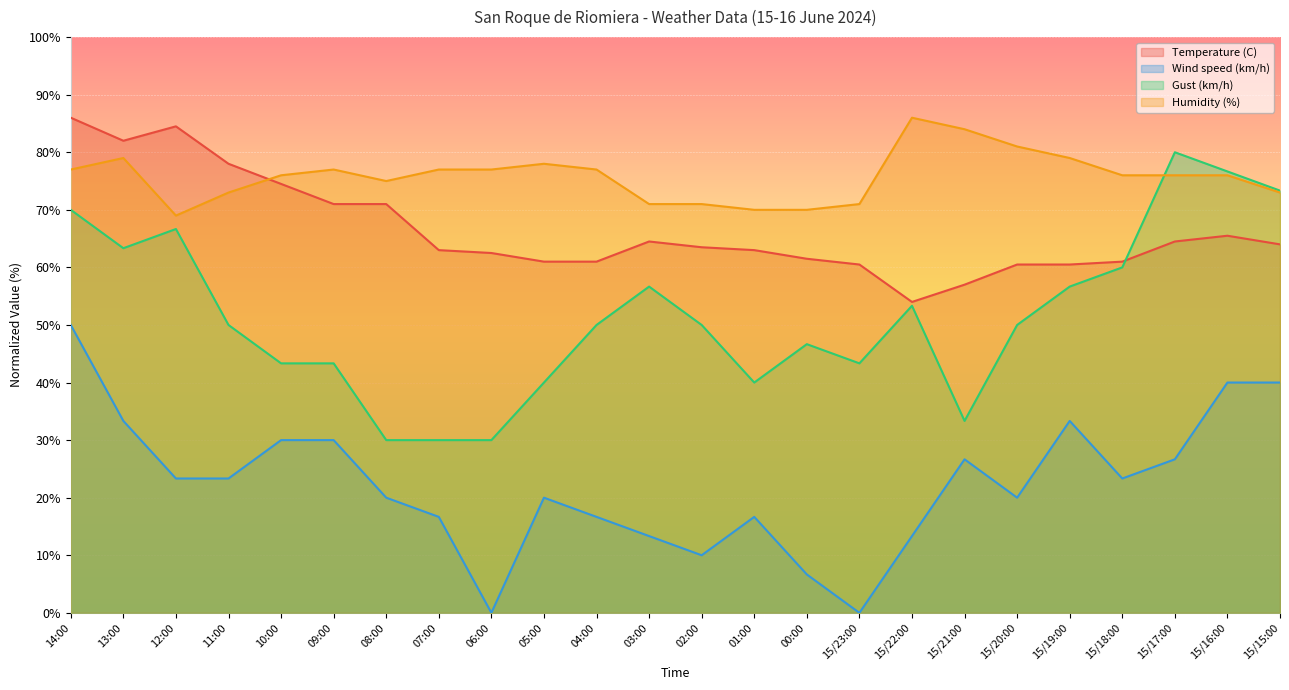

What is the sum of the Temperature (C) values at 12:00 and 01:00?

147.5